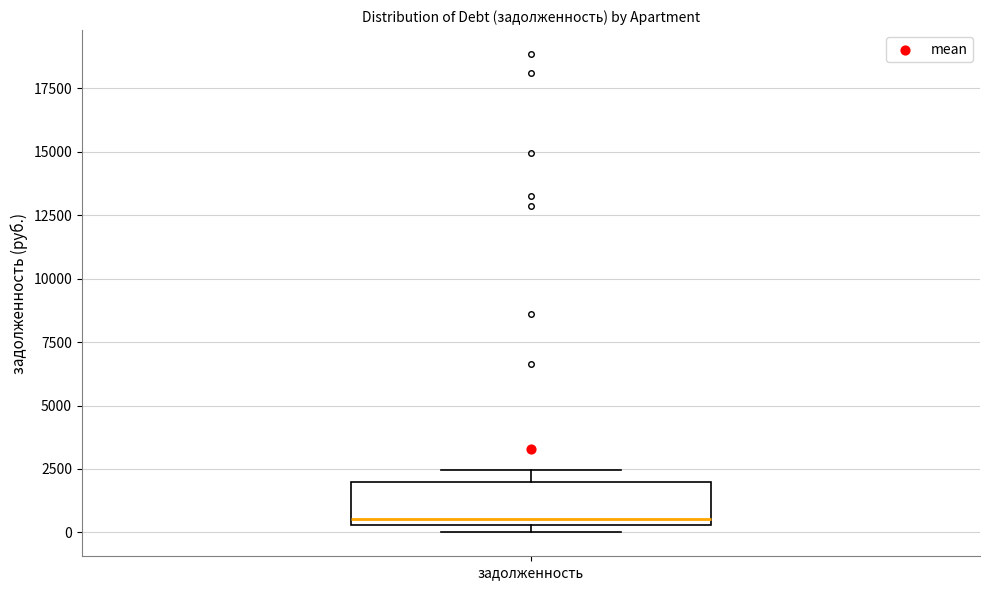

Read this box plot against the y-axis: the position of the median line, the range covered by the box, and the ends of both whiskers. The values are not printed on the chart, so give them approximately, as read against the axis.

median 500 (just above the box's lower edge), box 500 to 2000, whiskers 0 to 2500